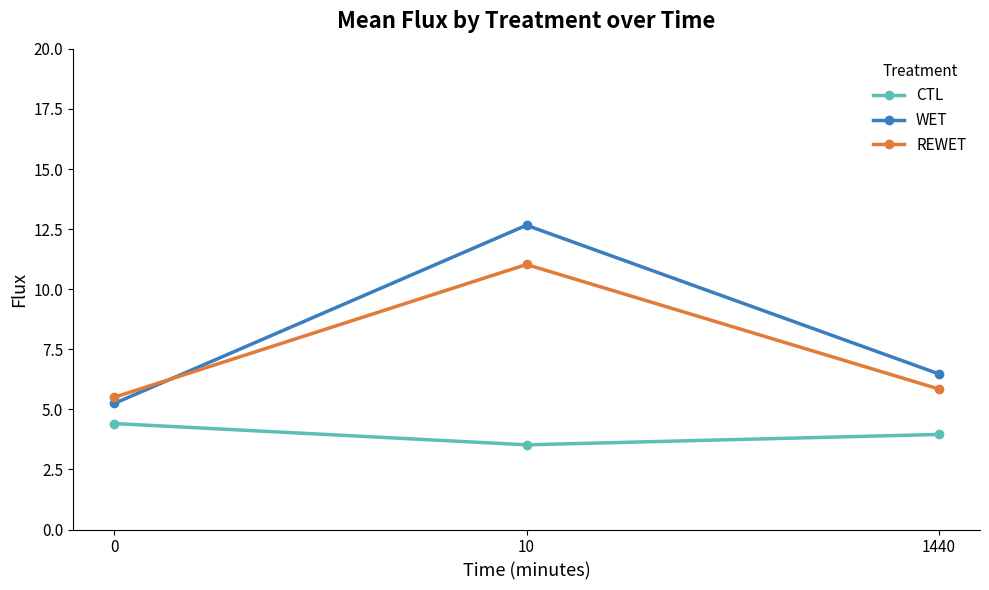

What is the value of the WET point at the 3rd from the left?

6.5